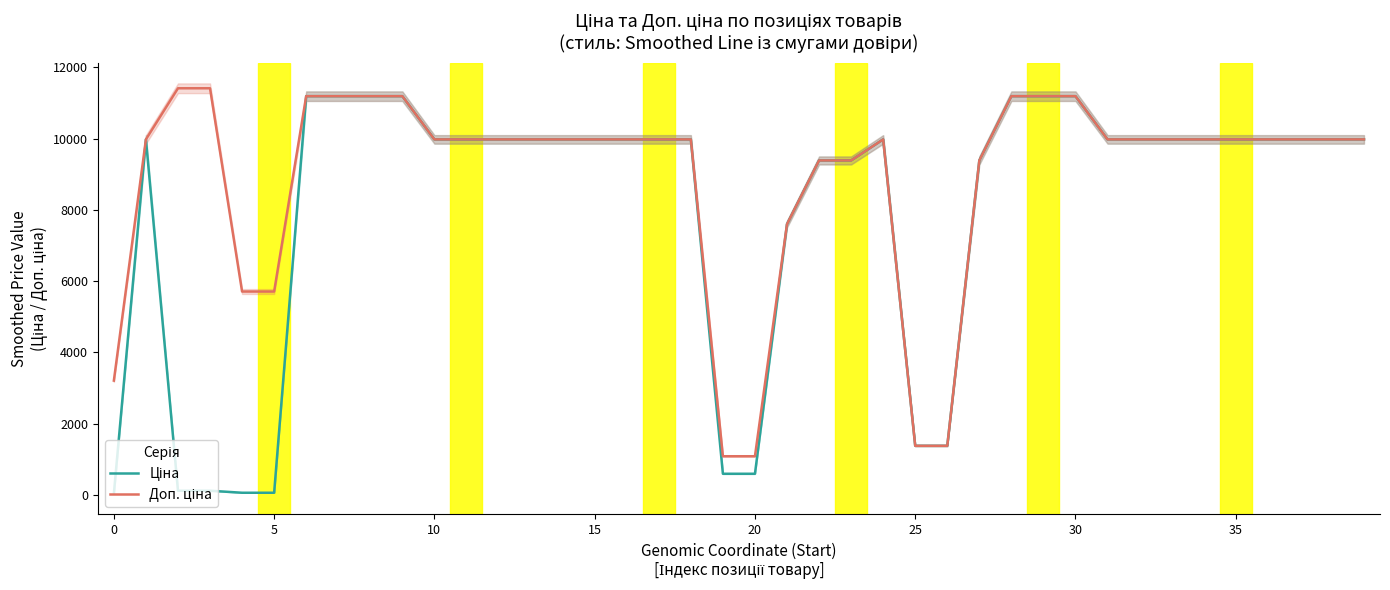

Reading left to right, transcribe all the data shown in this chart.

Ціна: 32.0	9975.0	114.1	114.1	57.0	57.0	11188.2	11188.2	11188.2	11188.2	9975.0	9975.0	9975.0	9975.0	9975.0	9975.0	9975.0	9975.0	9975.0	589.9	589.9	7596.5	9384.0	9384.0	9975.0	1375.4	1375.4	9384.0	11188.2	11188.2	11188.2	9975.0	9975.0	9975.0	9975.0	9975.0	9975.0	9975.0	9975.0	9975.0
Доп. ціна: 3205.0	9975.0	11410.0	11410.0	5705.0	5705.0	11188.2	11188.2	11188.2	11188.2	9975.0	9975.0	9975.0	9975.0	9975.0	9975.0	9975.0	9975.0	9975.0	1081.7	1081.7	7596.5	9384.0	9384.0	9975.0	1375.0	1375.0	9384.0	11188.2	11188.2	11188.2	9975.0	9975.0	9975.0	9975.0	9975.0	9975.0	9975.0	9975.0	9975.0